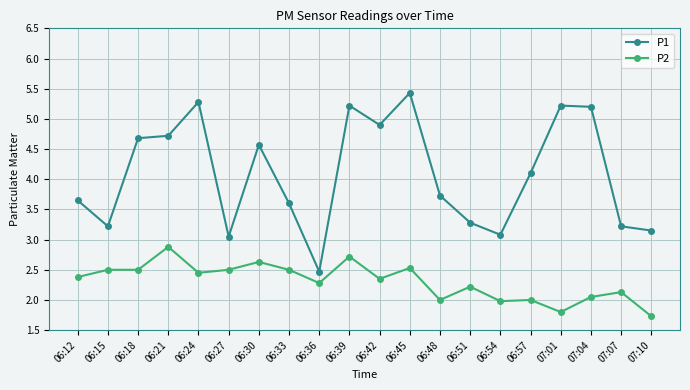

Which series has the largest range (max minus min)?

P1